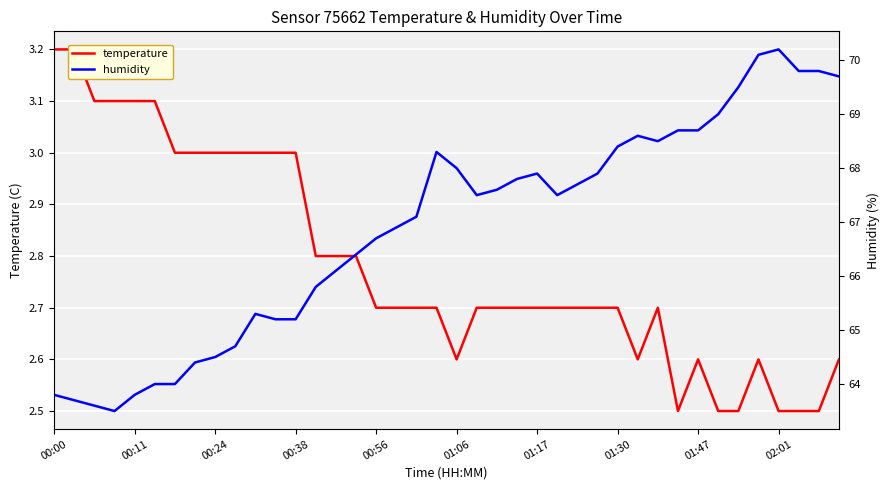

True or false: temperature and humidity intersect in this chart.

False